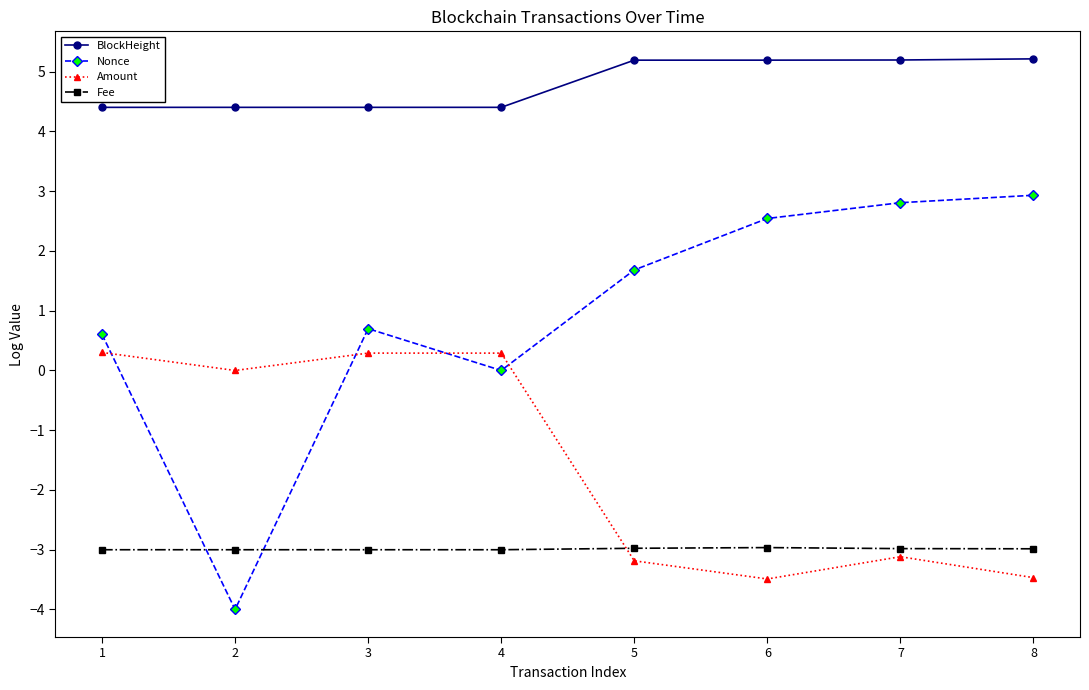

Rank the series by their maximum value, from highest to lowest.

BlockHeight, Nonce, Amount, Fee